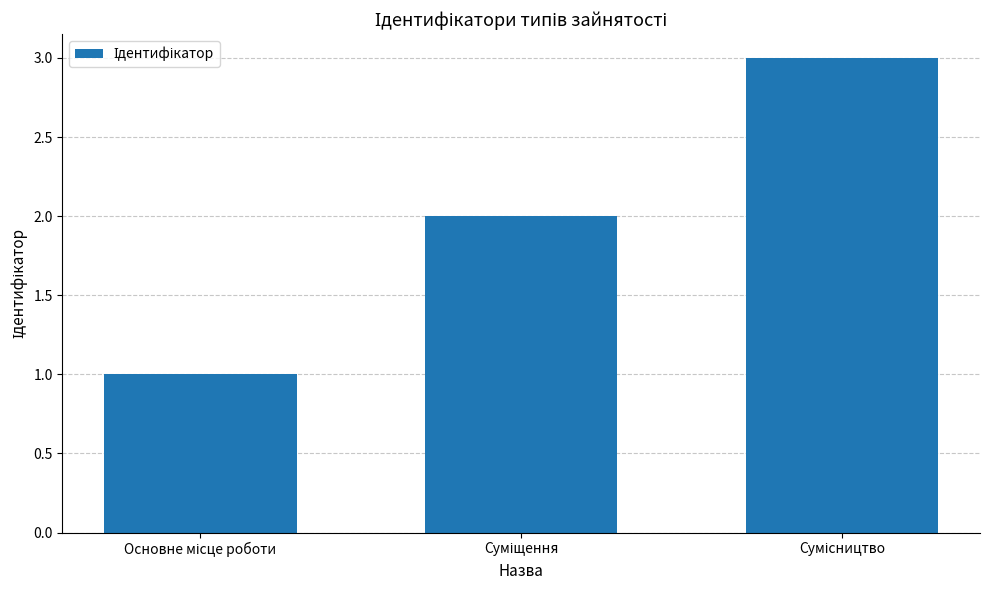

Are the bars horizontal?

No